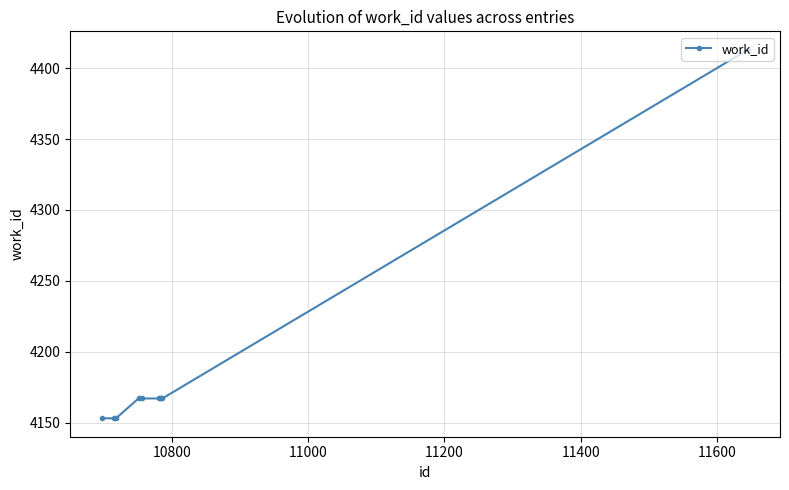

How many values are below 4167?

3